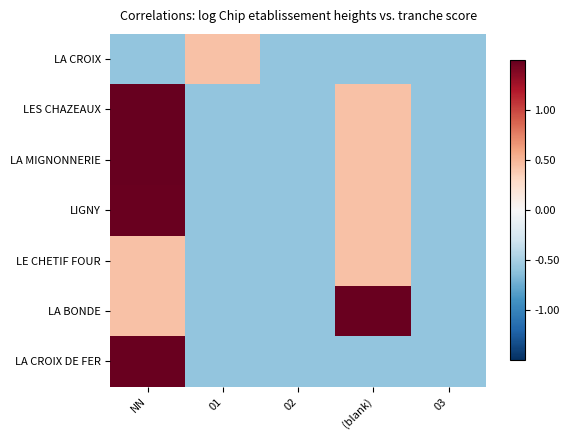

Between 01 and 03, which series saw the biggest shift?

LA CROIX